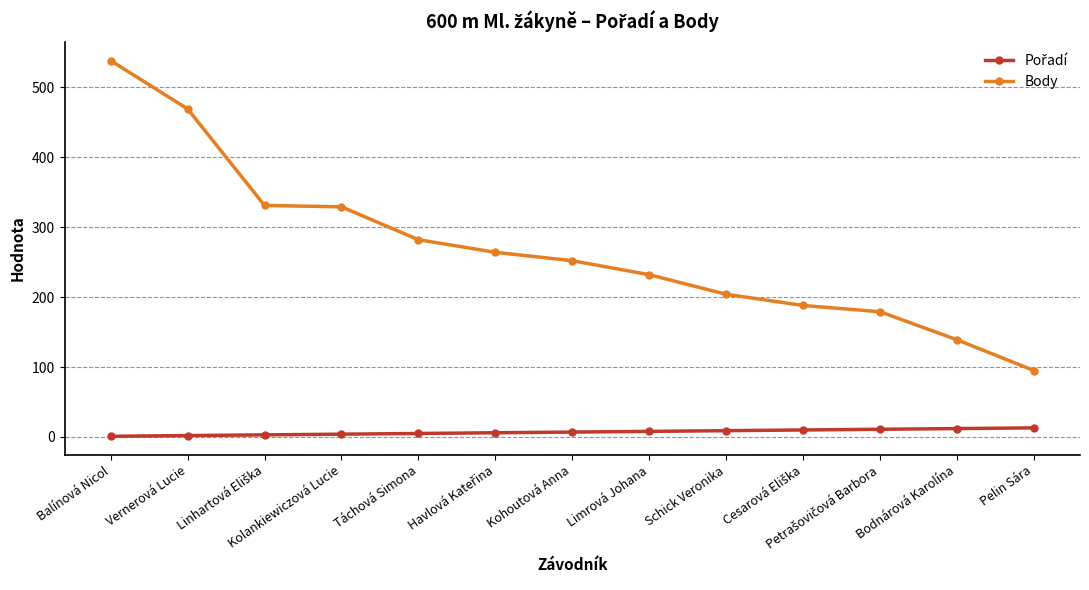

At which label does Body reach its peak?

Balínová Nicol